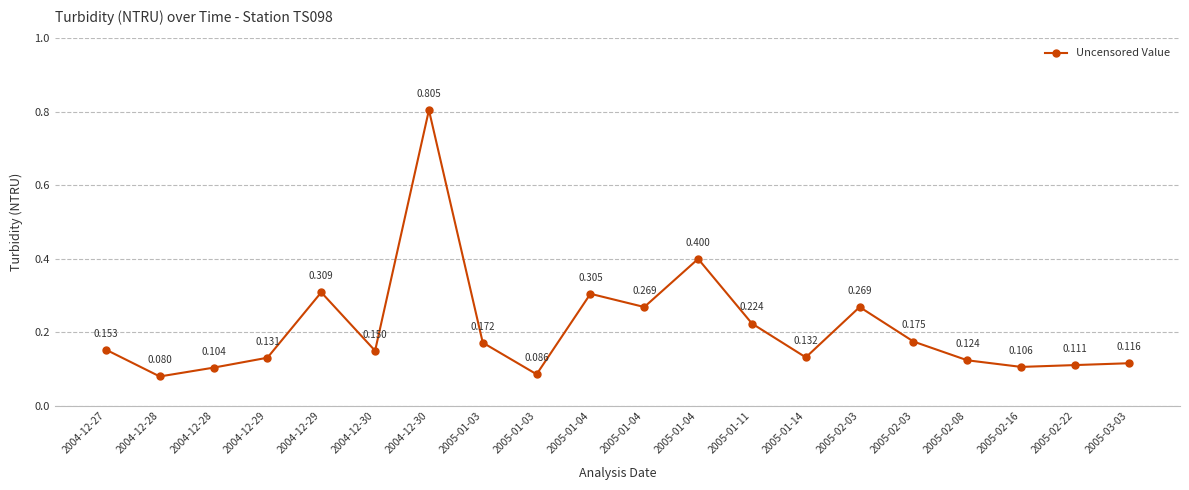

List the labels in order of value, largest first.

2004-12-30, 2005-01-04, 2004-12-29, 2005-01-04, 2005-01-04, 2005-02-03, 2005-01-11, 2005-02-03, 2005-01-03, 2004-12-27, 2004-12-30, 2005-01-14, 2004-12-29, 2005-02-08, 2005-03-03, 2005-02-22, 2005-02-16, 2004-12-28, 2005-01-03, 2004-12-28